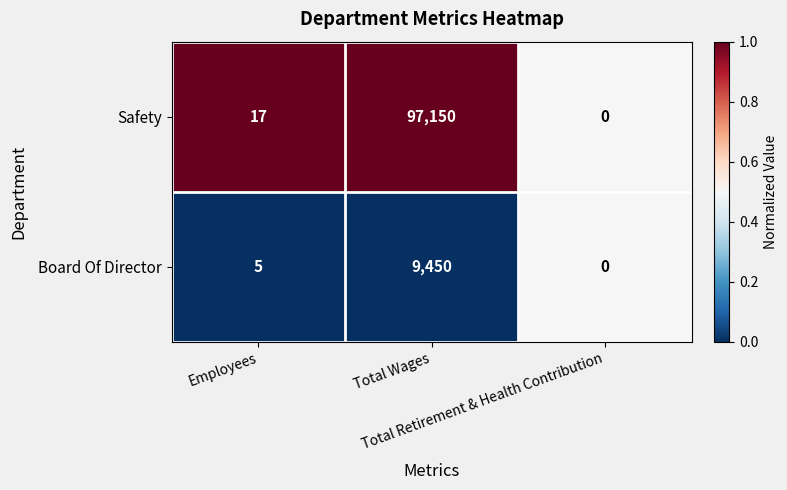

Which series has the widest spread of values?

Safety